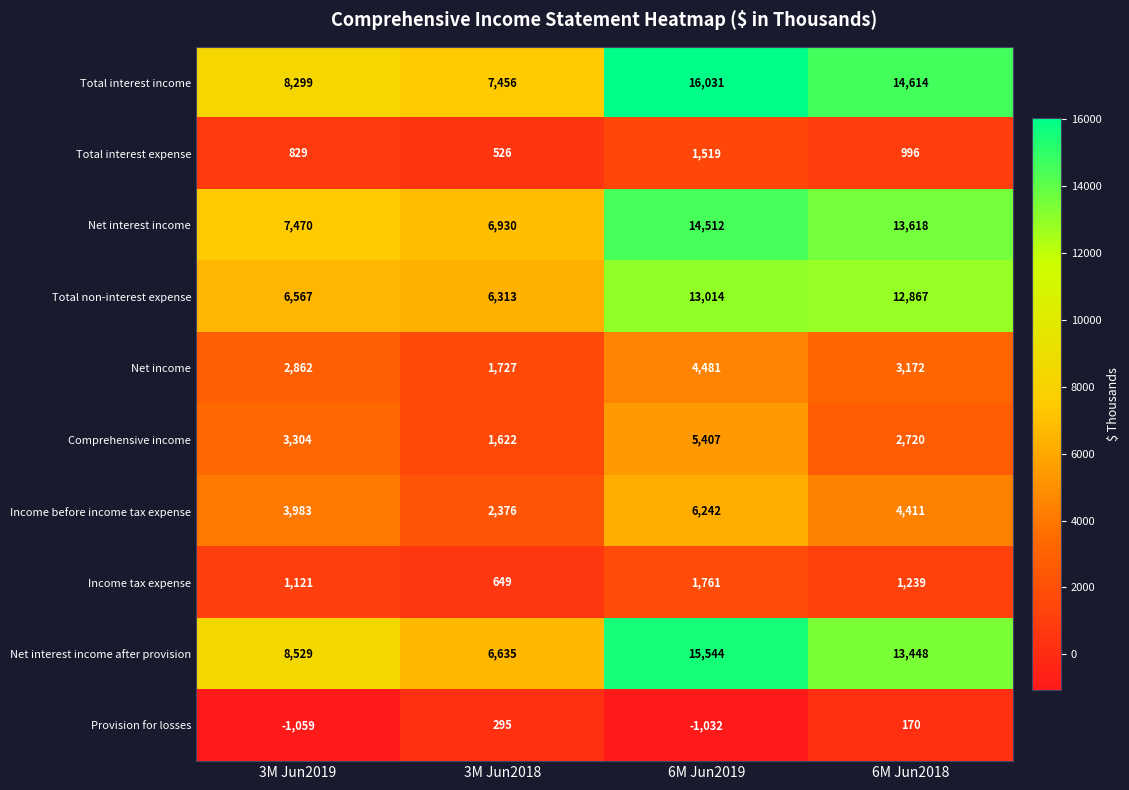

Which label corresponds to the smallest value in the chart?

3M Jun2019